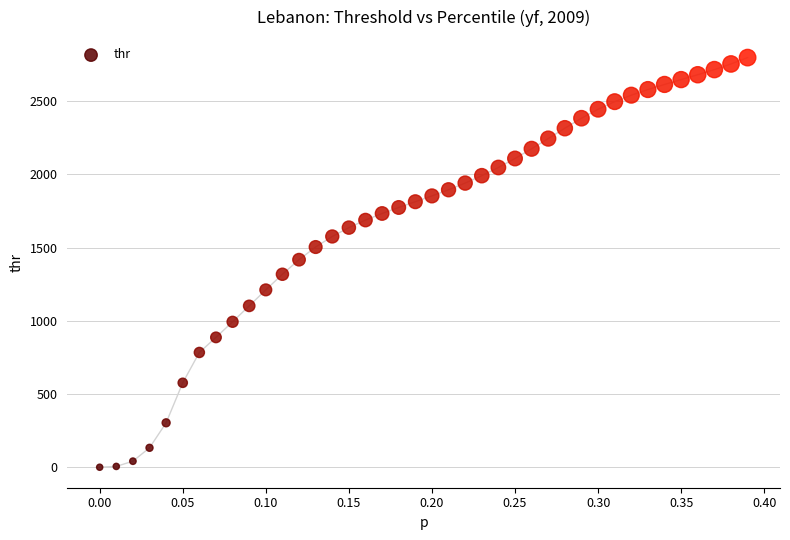

What is the range of X values (max minus min)?

0.4